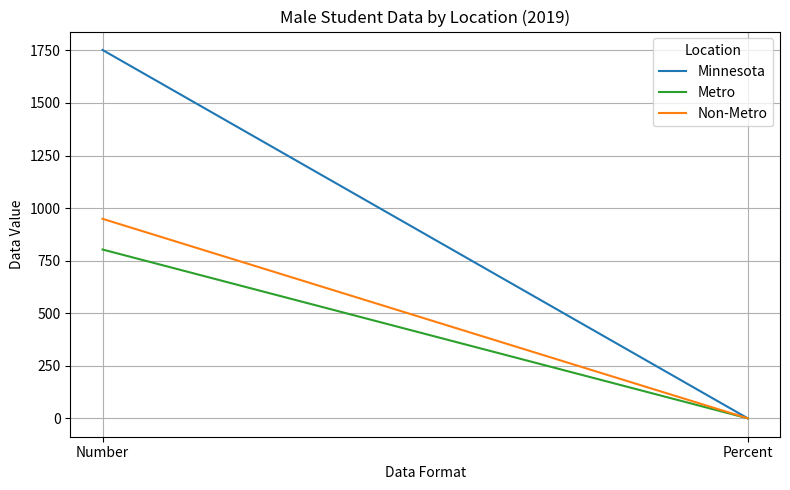

What is the sum of the Metro values at Number and Percent?

803.3